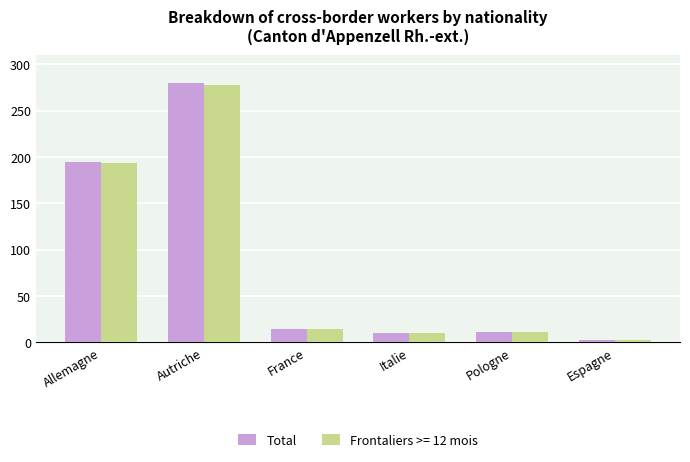

What is the average value of the Total series?

85